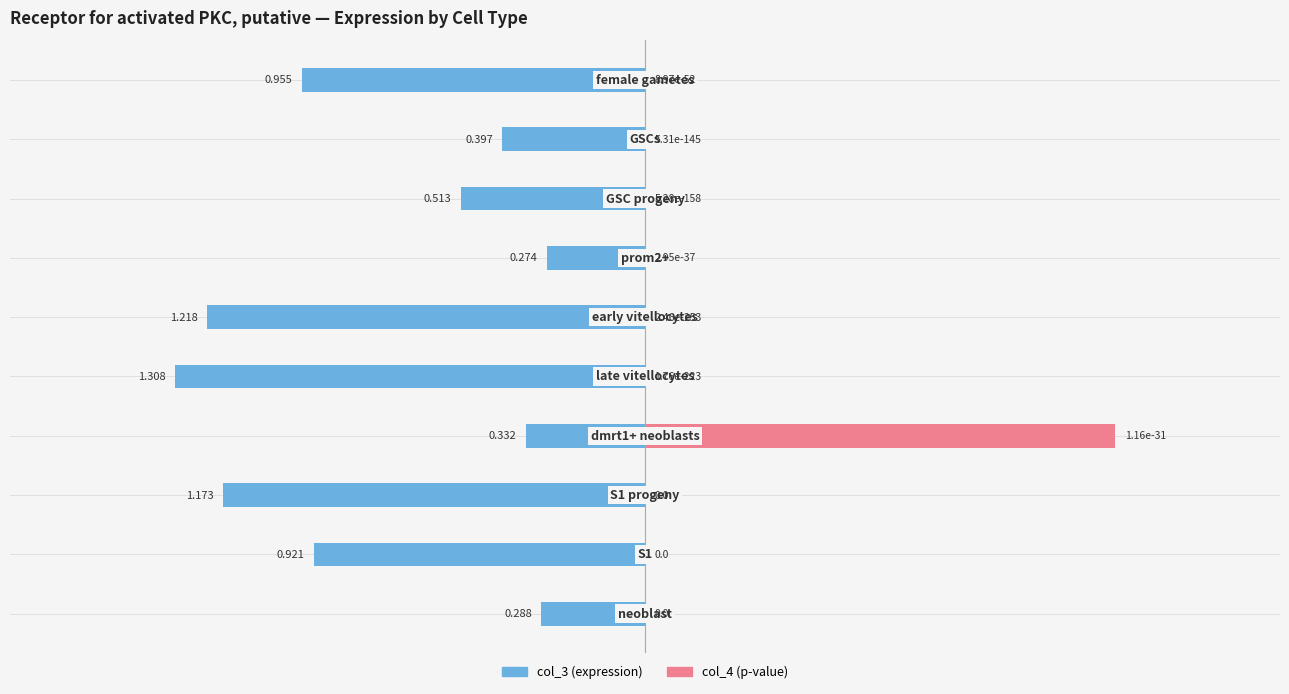

How many bars are there in each group?

2